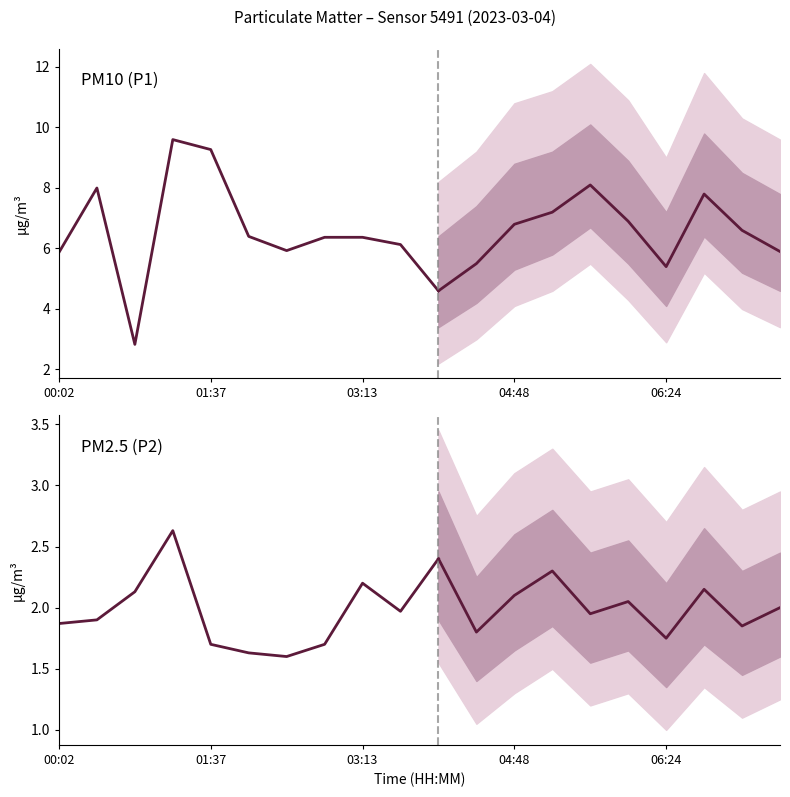

What is the greatest value displayed?

9.6